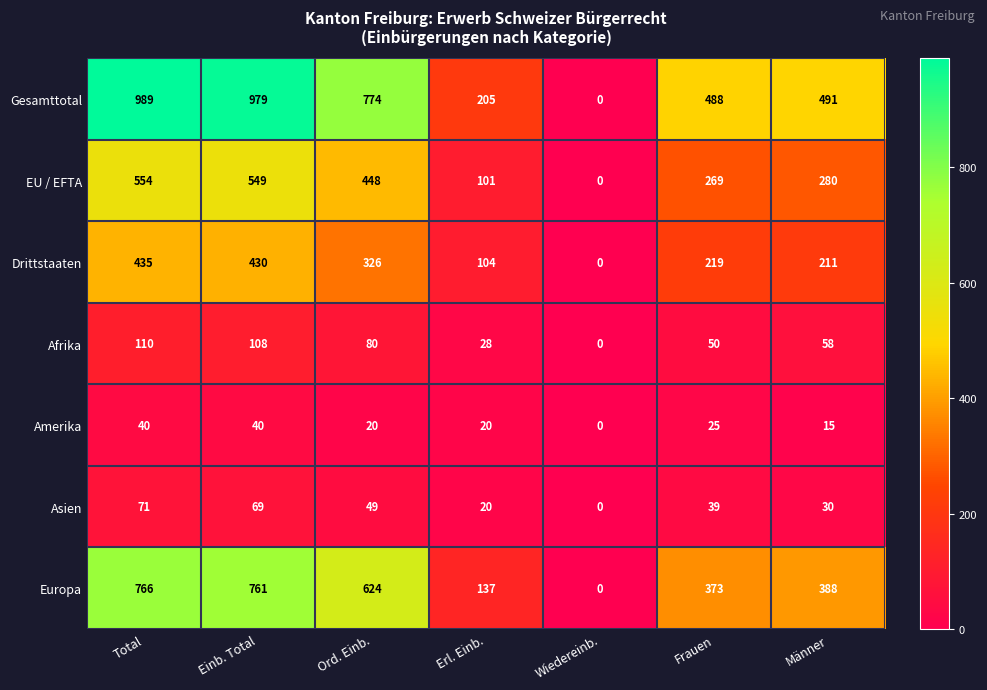

What is the sum of the Asien values at Einb. Total and Frauen?

108